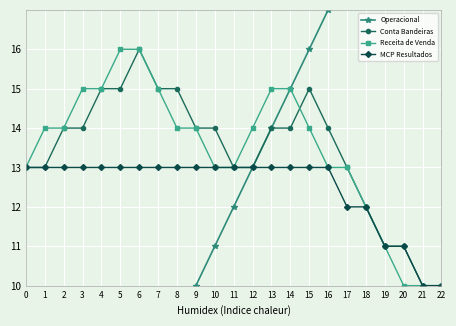

True or false: Conta Bandeiras and MCP Resultados intersect in this chart.

False